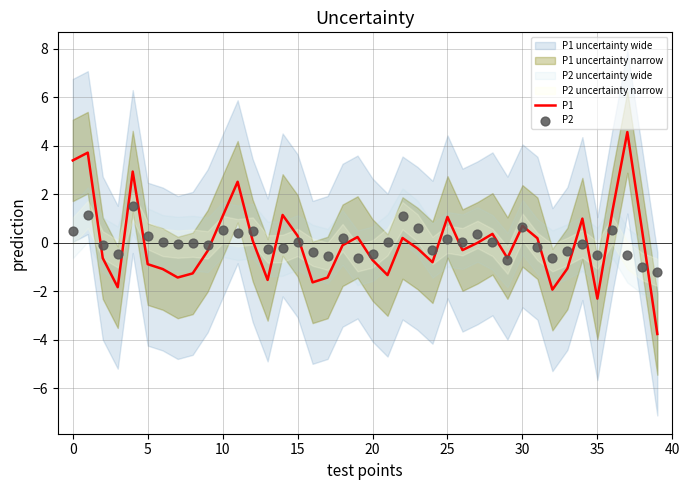

Which series contains the lowest Y value?

P1